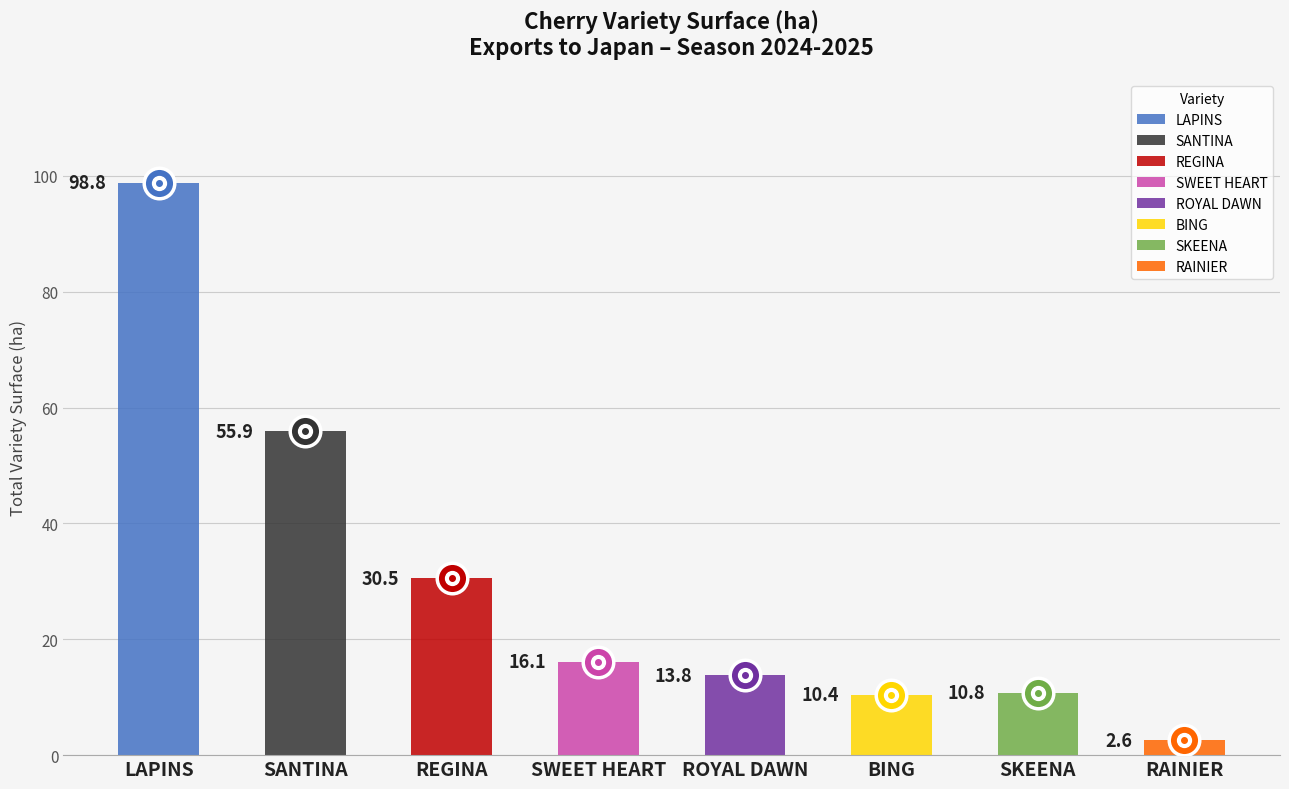

What is the sum of all values?

238.9